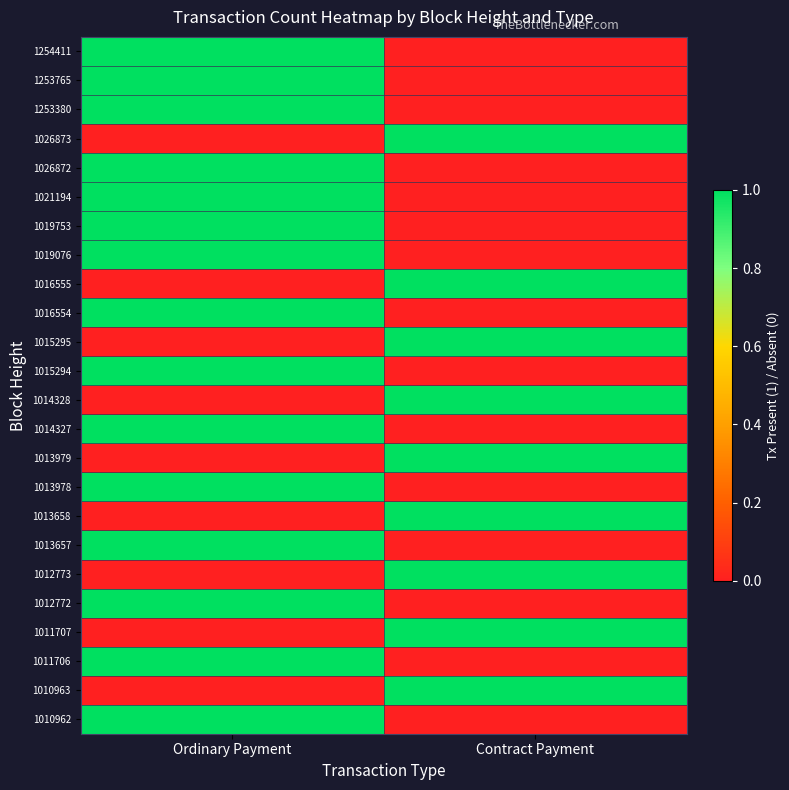

How many data points does each series have?

2